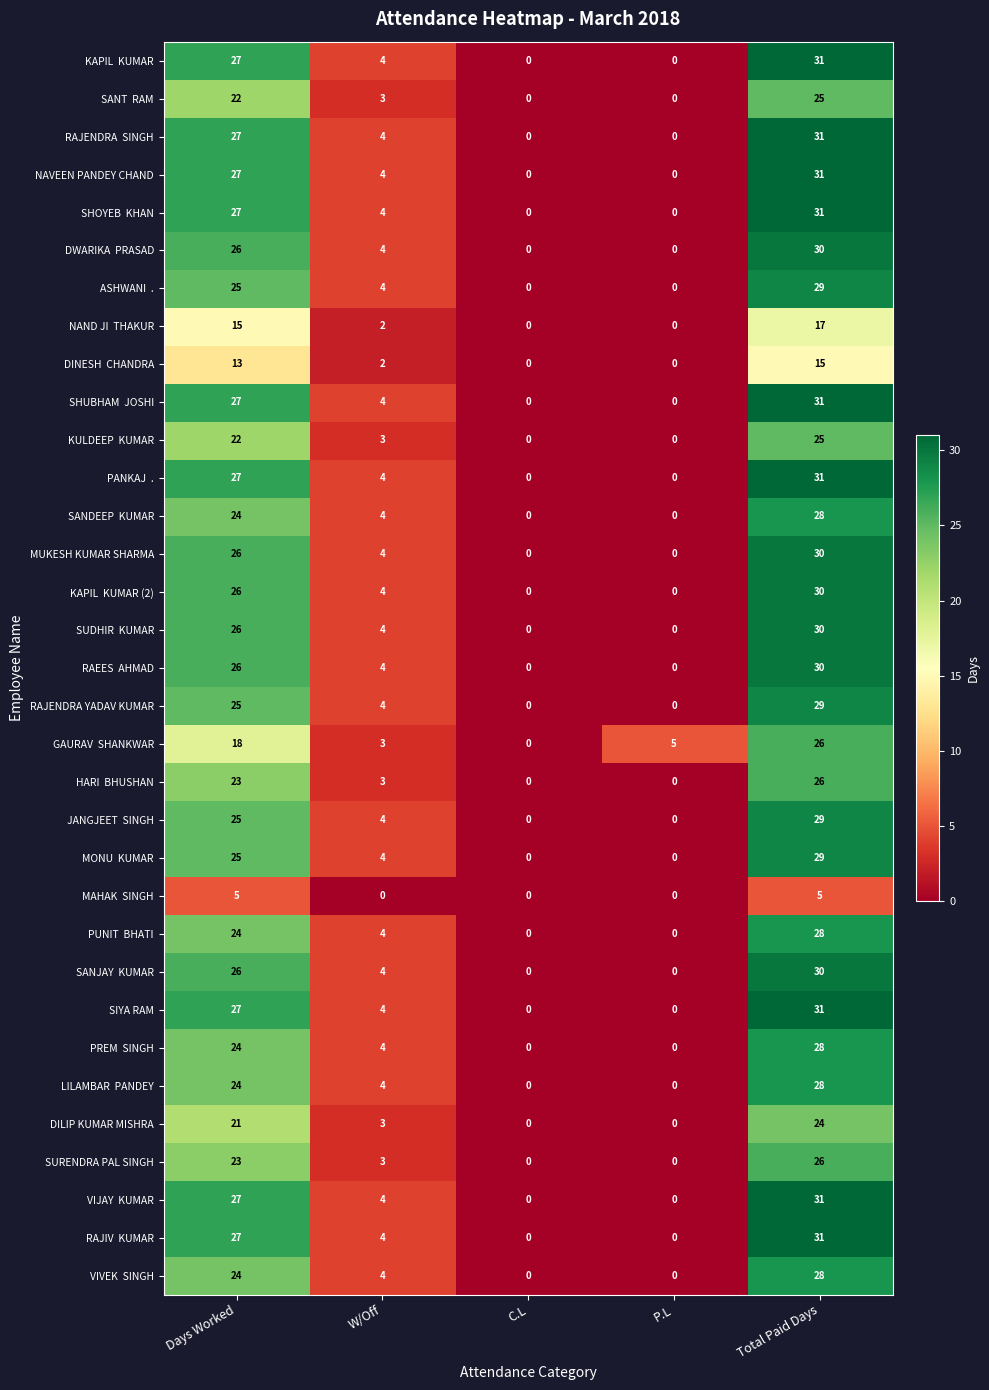

Count the number of categories in the chart.

5